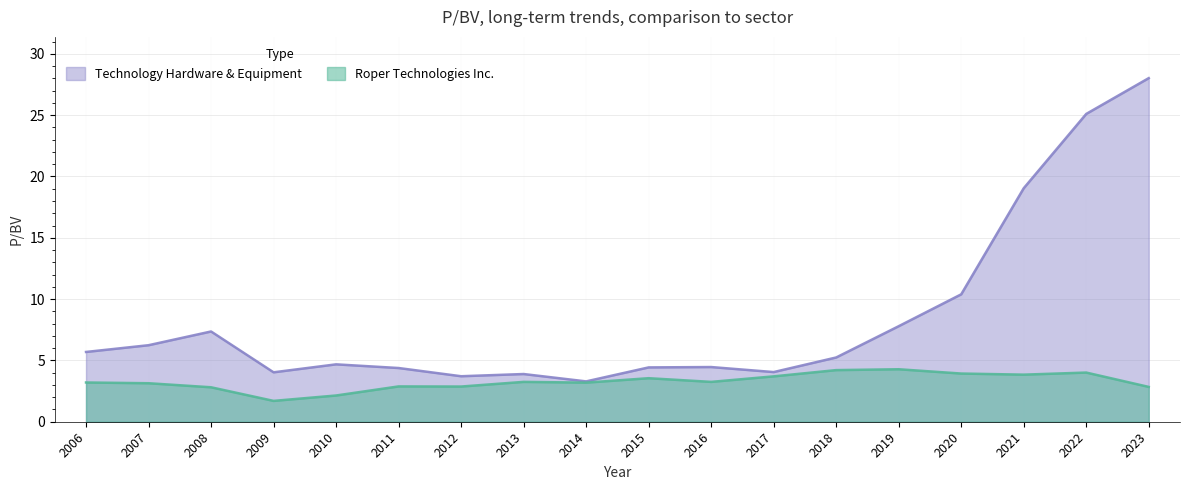

True or false: Technology Hardware & Equipment and Roper Technologies Inc. intersect in this chart.

False